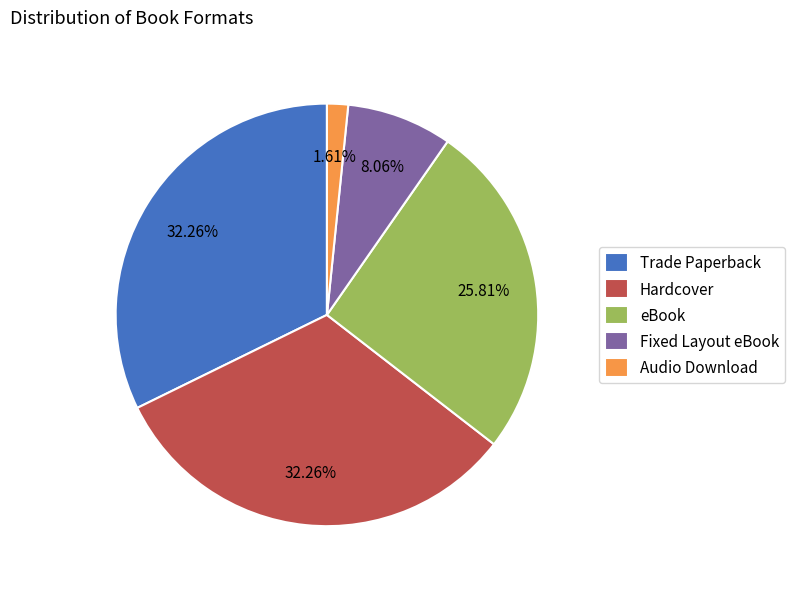

To the nearest percent, what is the difference between the largest and smallest slice percentages?

31%